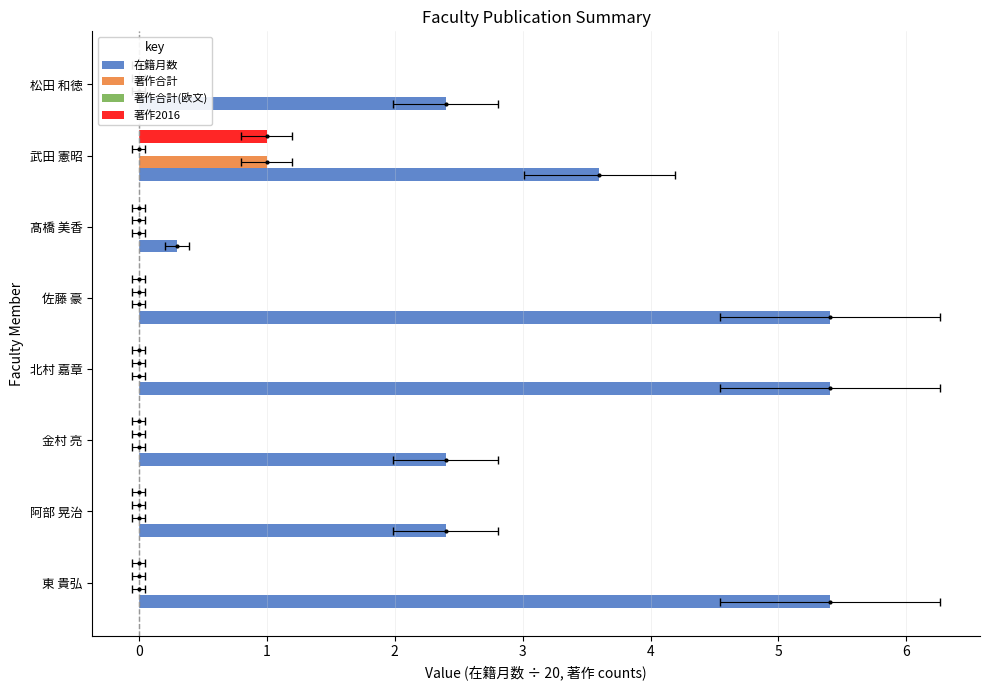

Which series changed the most between 4 and 5?

在籍月数